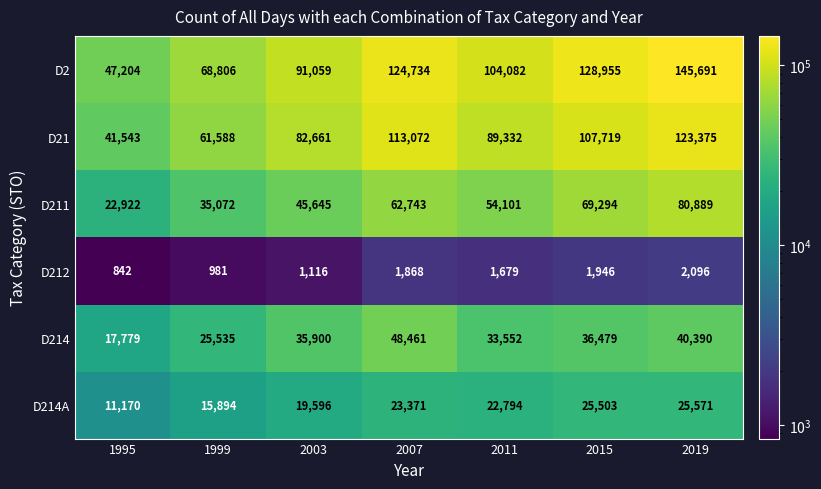

Which series has the largest total across all categories?

D2